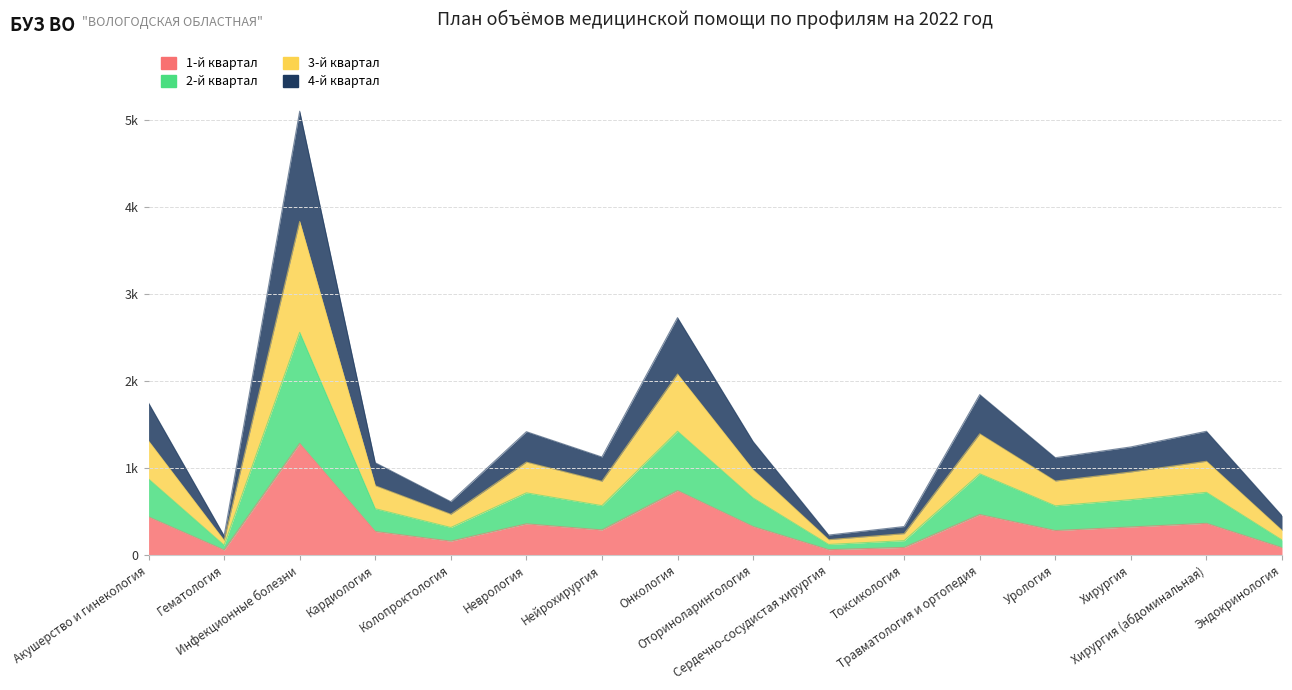

Where is the first local minimum for 4-й квартал?

Гематология